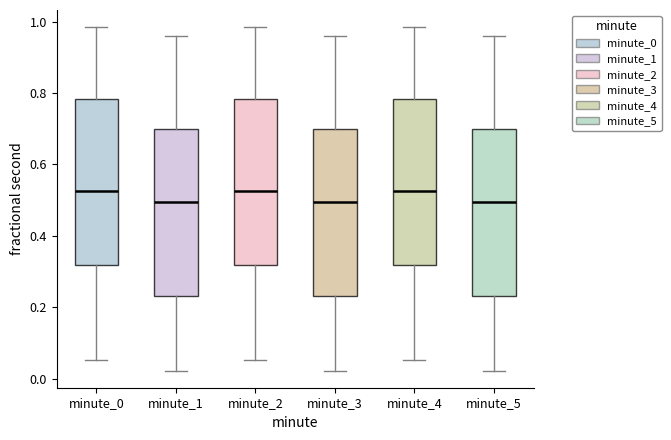

Where is the lower edge of the box for minute_2 on the y-axis? The values are not printed on the chart, so give them approximately, as read against the axis.

0.32